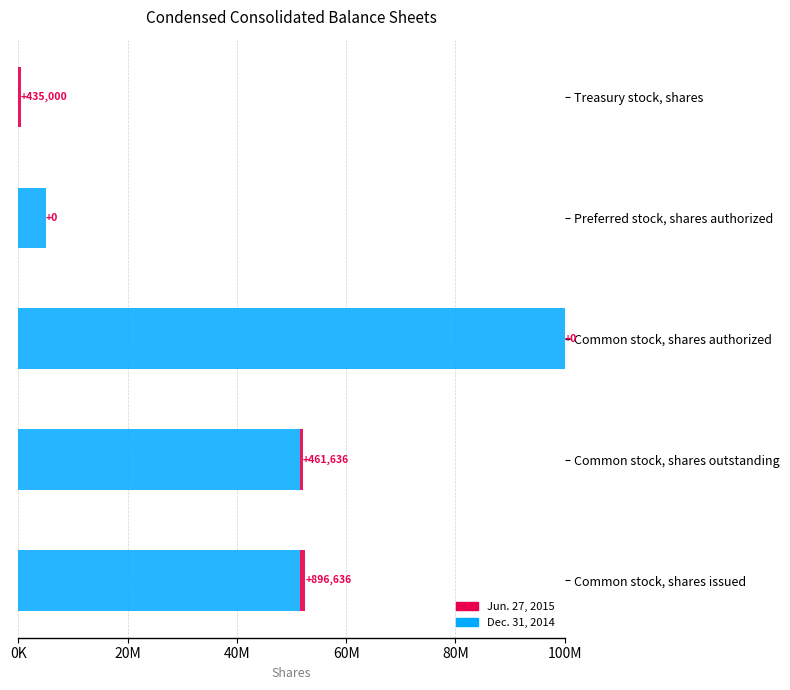

How many bars are there in total?

5